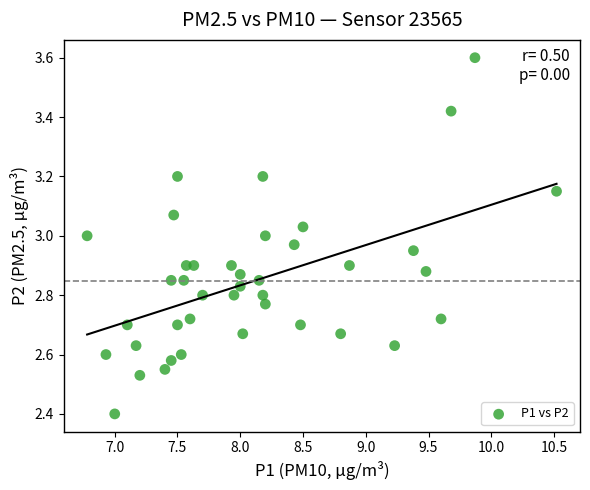

What is the range of X values (max minus min)?

3.7